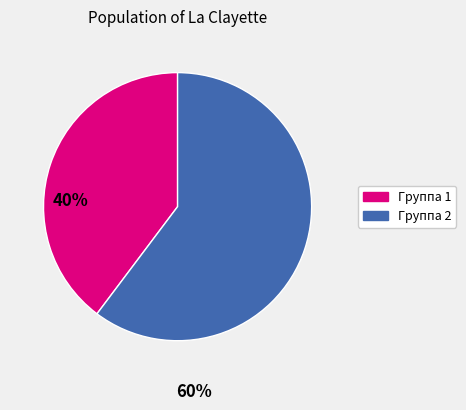

Which category has the biggest portion of the pie?

Группа 2